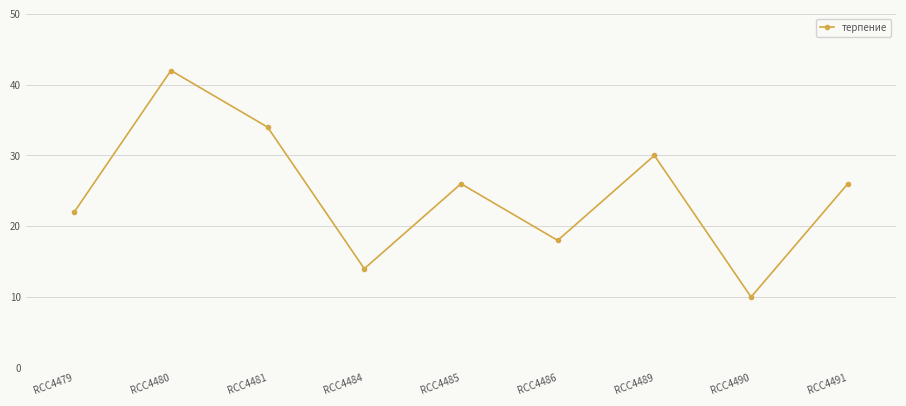

What is the difference between the maximum and minimum values?

32